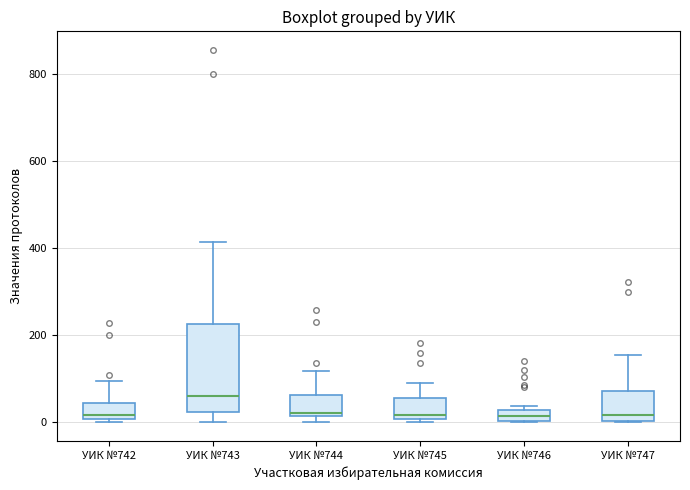

Where is the upper edge of the box for УИК №745 on the y-axis? The values are not printed on the chart, so give them approximately, as read against the axis.

60